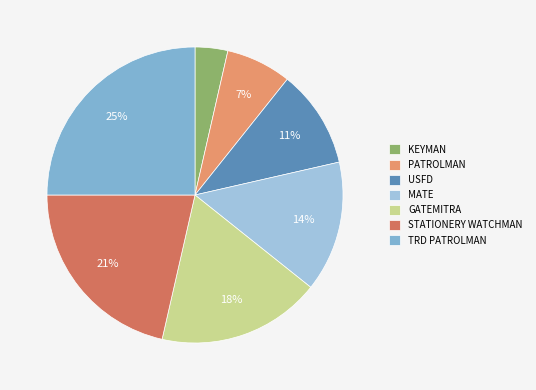

How many segments does this pie chart have?

7